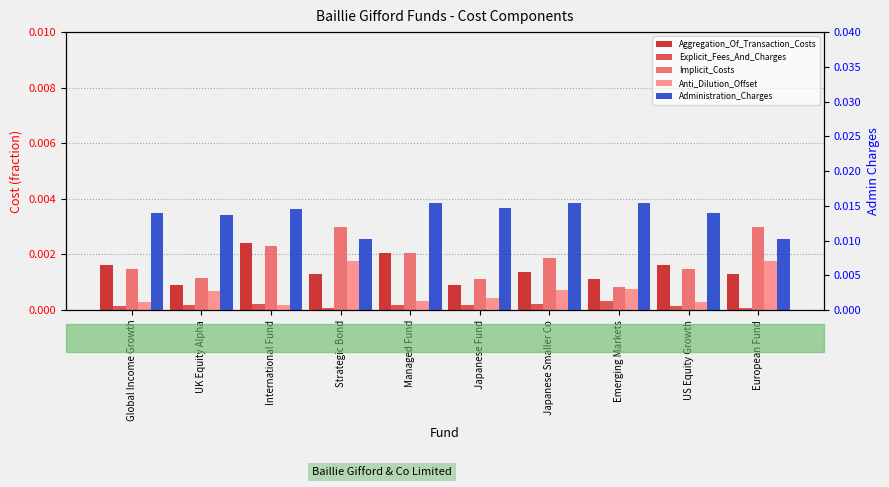

At how many categories does at least one series exceed 0?

10